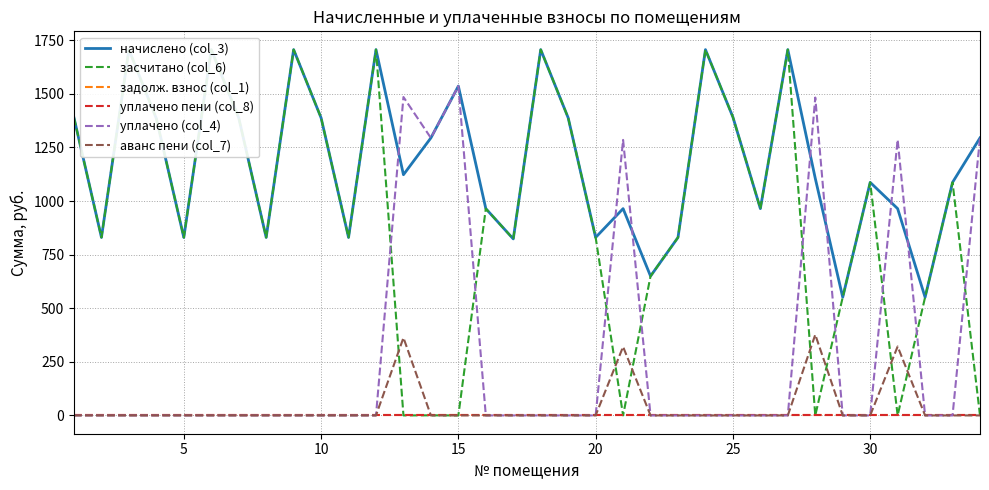

Is the value of аванс пени (col_7) at 10 greater than the value of уплачено (col_4) at 29?

No